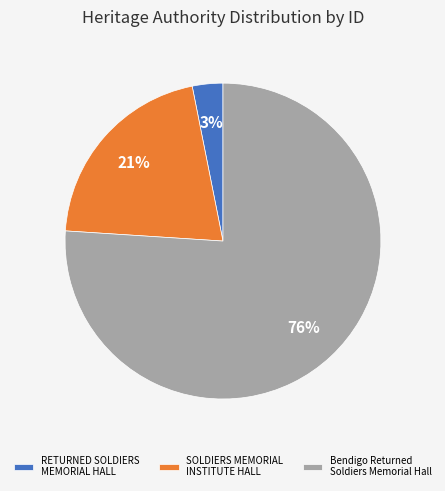

Is there a majority slice in this chart?

Yes